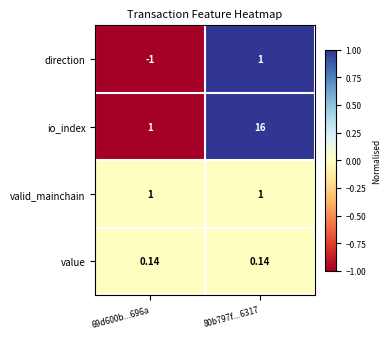

Is the value of io_index at 80b797f...6317 greater than the value of direction at 80b797f...6317?

Yes